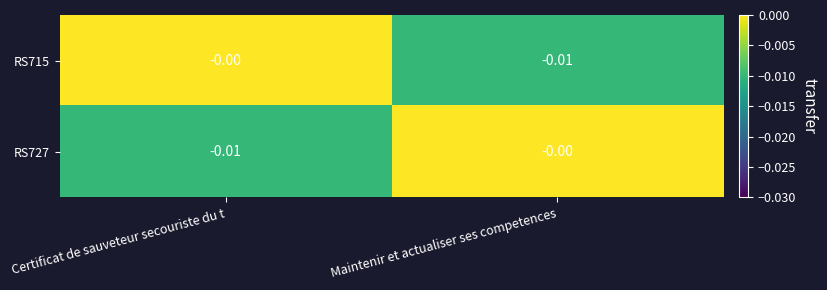

Rank the categories by RS727 value from highest to lowest.

Maintenir et actualiser ses competences, Certificat de sauveteur secouriste du t